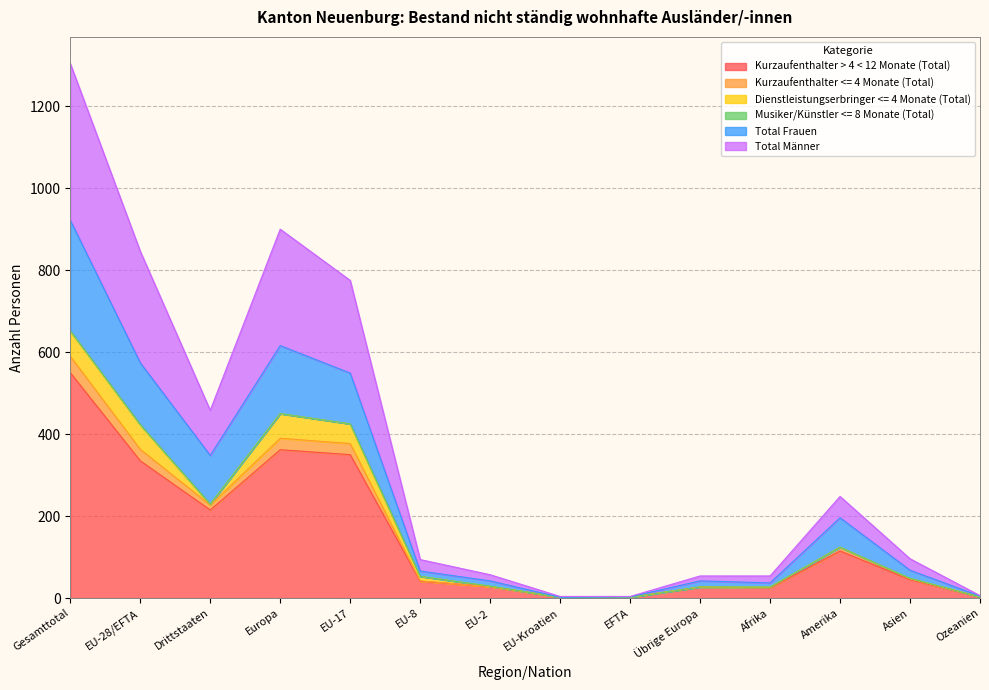

True or false: Kurzaufenthalter > 4 < 12 Monate (Total) and Kurzaufenthalter <= 4 Monate (Total) cross at least once.

False